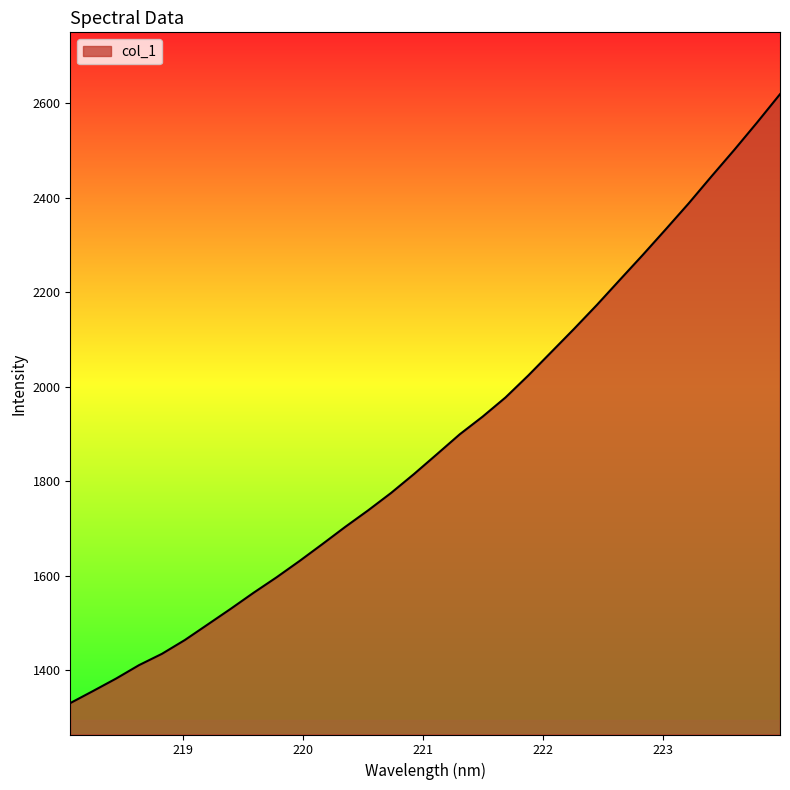

What is the difference between the maximum and minimum values?

1289.3